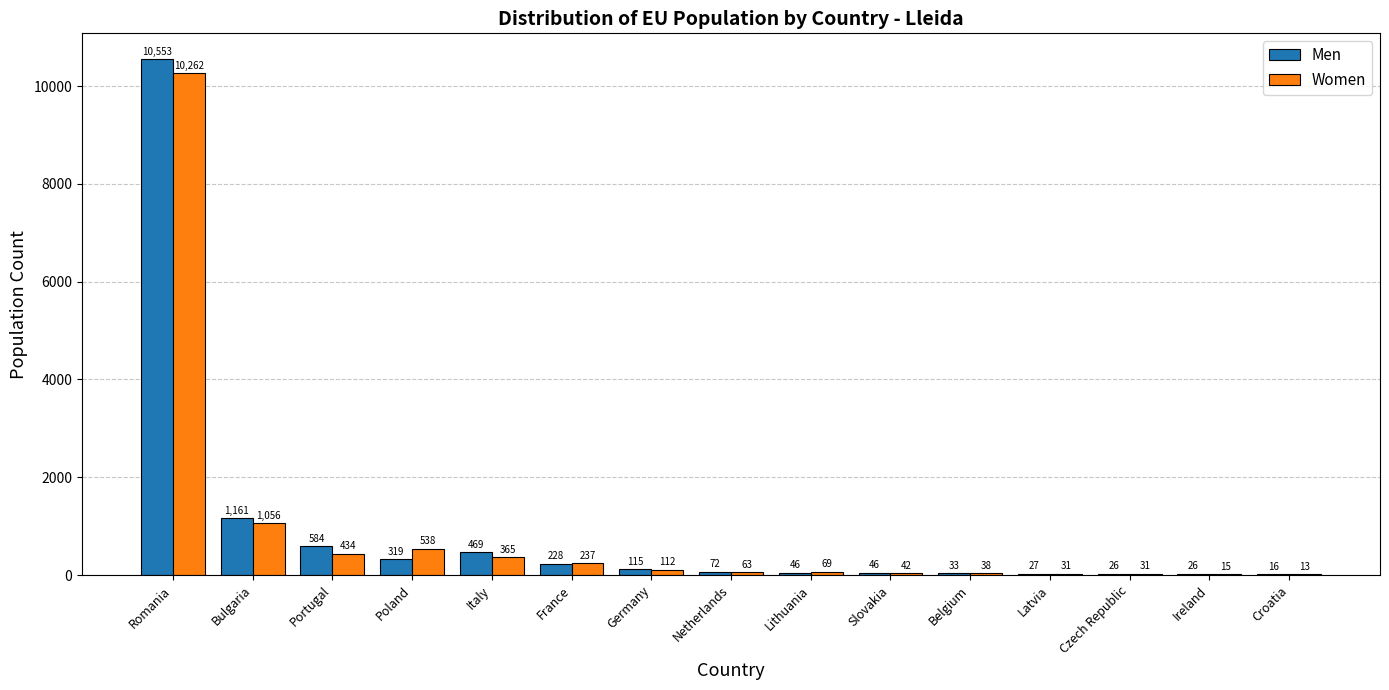

Where does the Women series first go above 69?

Romania